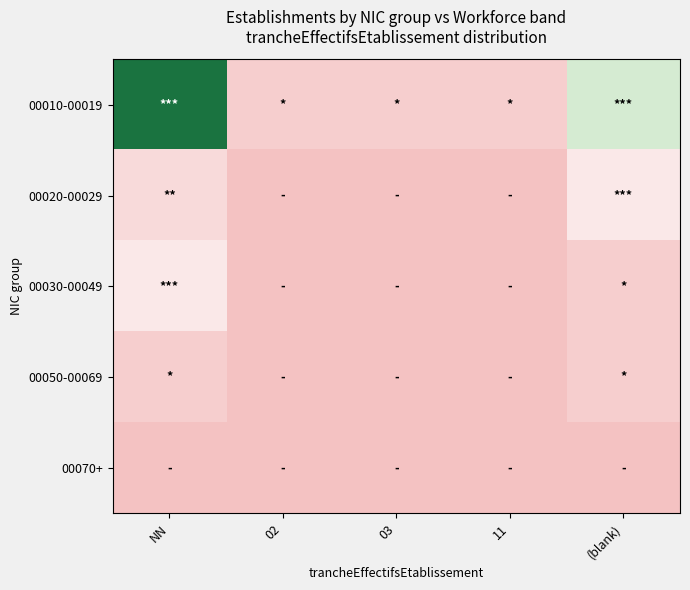

Reading left to right, transcribe all the data shown in this chart.

00010-00019: NN=1.0	02=0.1	03=0.1	11=0.1	(blank)=0.4
00020-00029: NN=0.1	02=0.0	03=0.0	11=0.0	(blank)=0.2
00030-00049: NN=0.2	02=0.0	03=0.0	11=0.0	(blank)=0.1
00050-00069: NN=0.1	02=0.0	03=0.0	11=0.0	(blank)=0.1
00070+: NN=0.0	02=0.0	03=0.0	11=0.0	(blank)=0.0